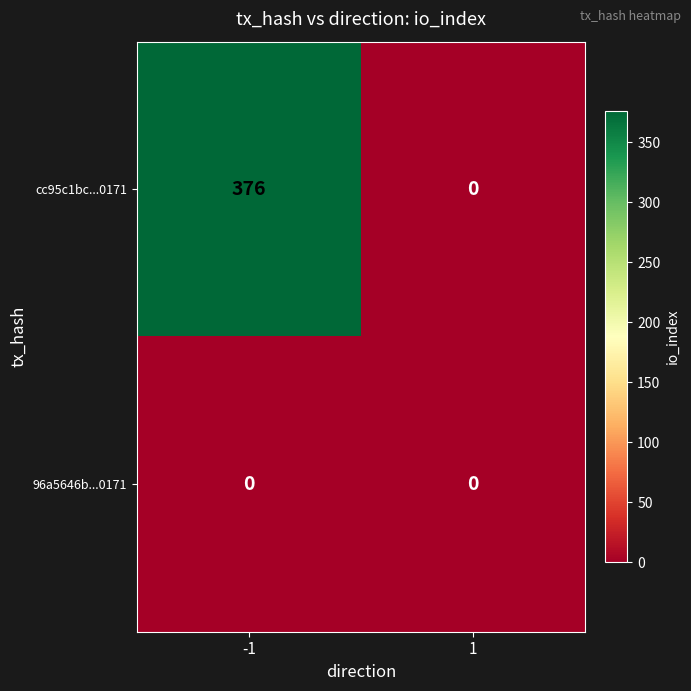

What is the difference between the highest and lowest values at -1?

376